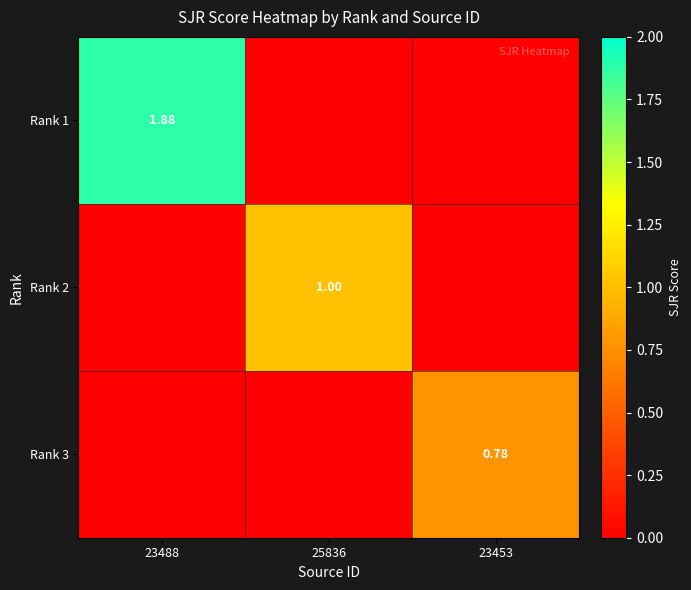

How many categories are shown in the chart?

3